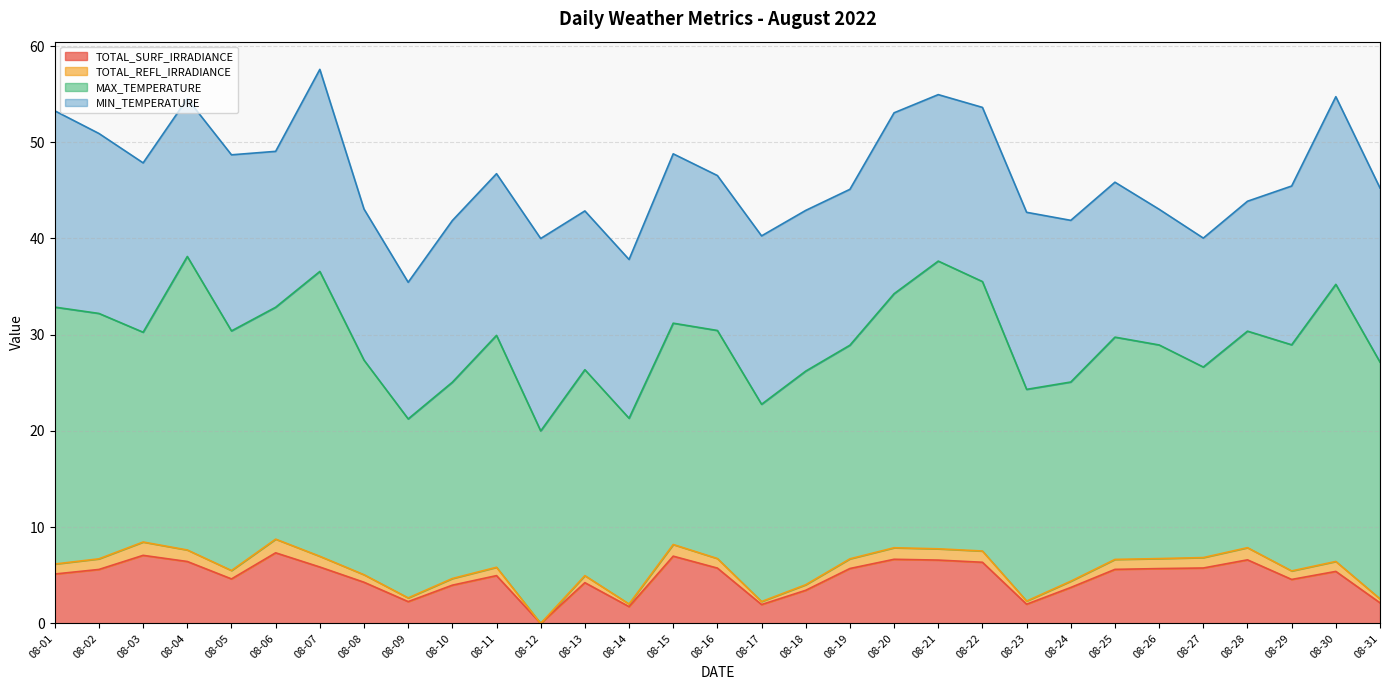

What is the highest value of the TOTAL_SURF_IRRADIANCE series?

7.3